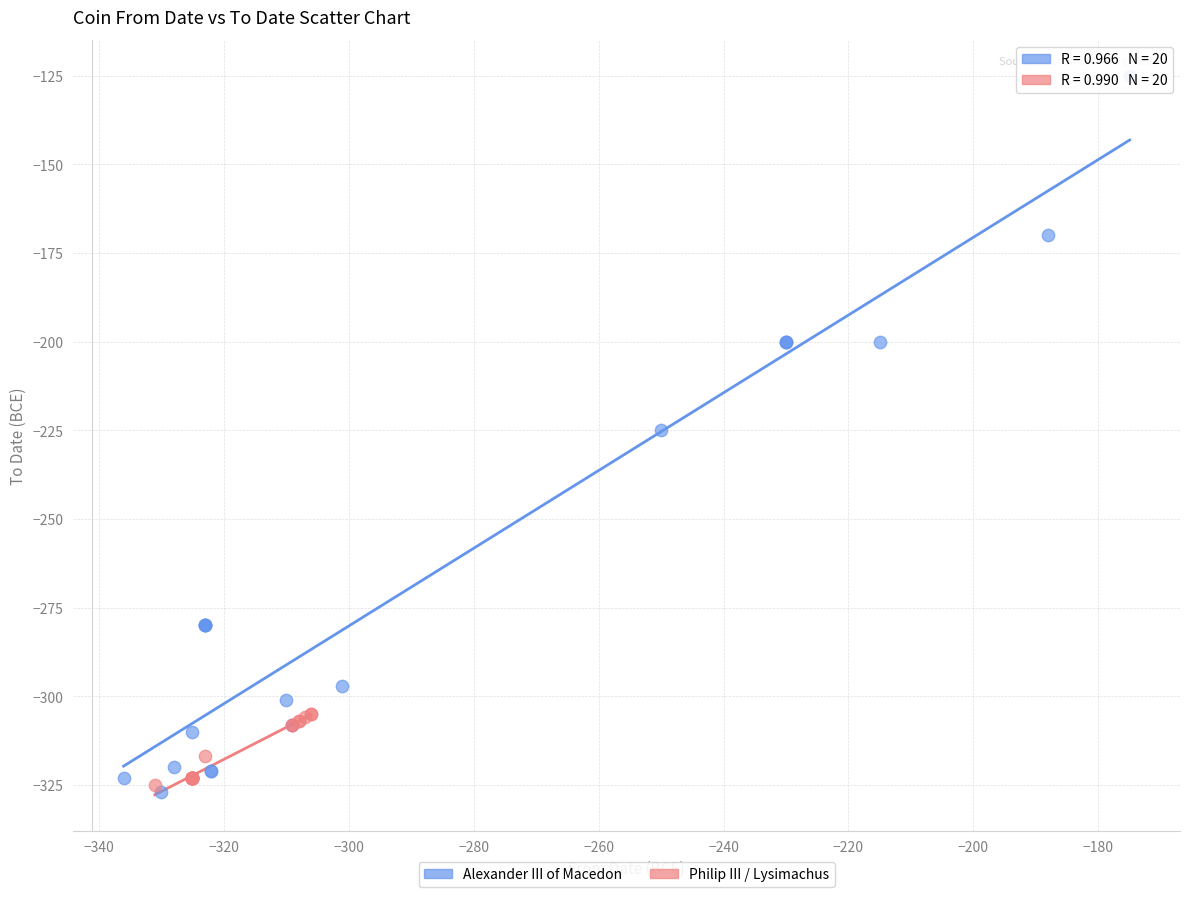

Which series has the largest Y range (max minus min)?

Alexander III of Macedon